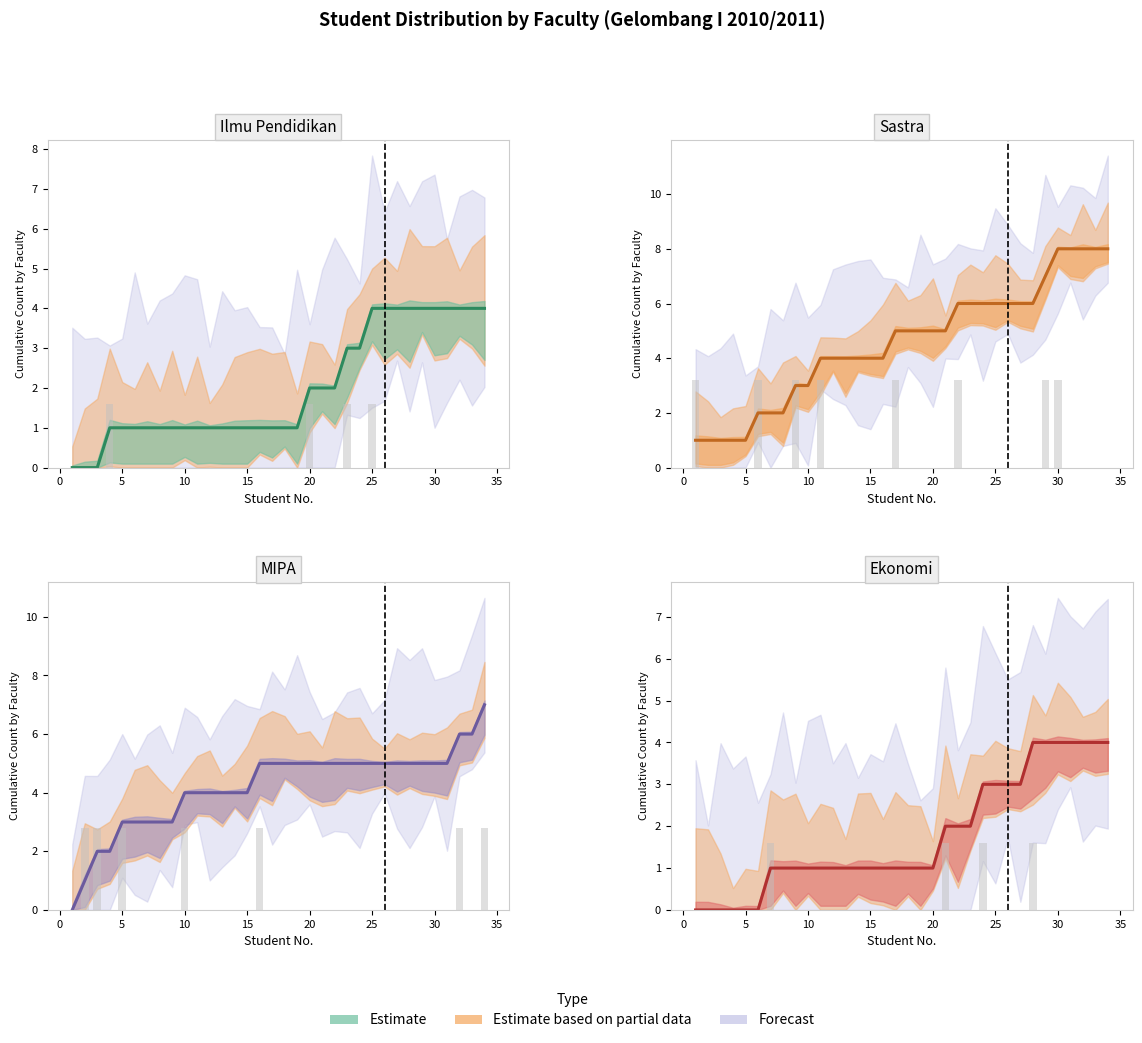

At how many categories does at least one series exceed 2?

30